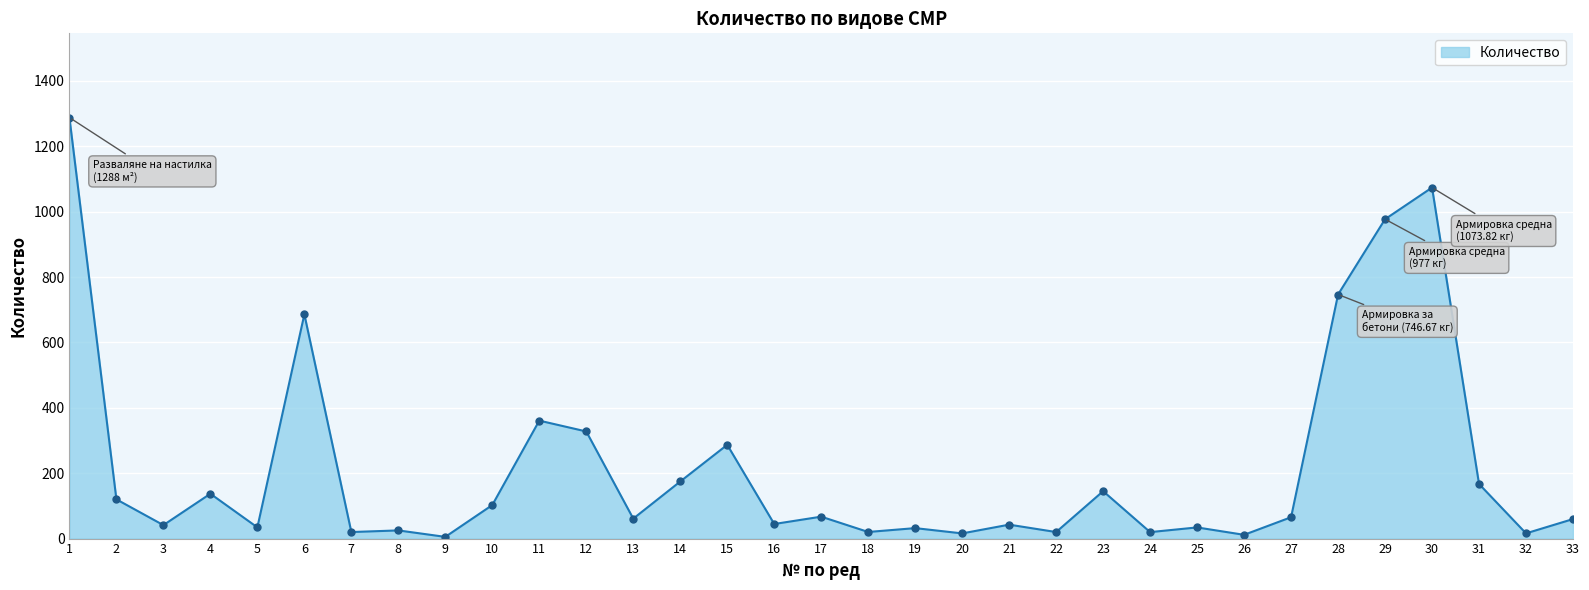

Approximately how many times larger is the value at 11 compared to 12?

1.1